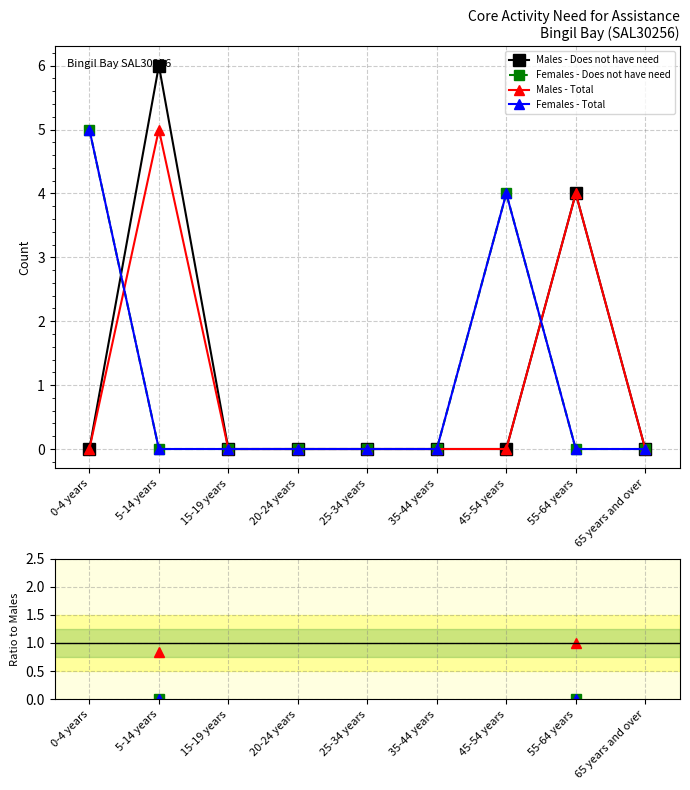

At which category does the chart reach its peak across all series?

5-14 years